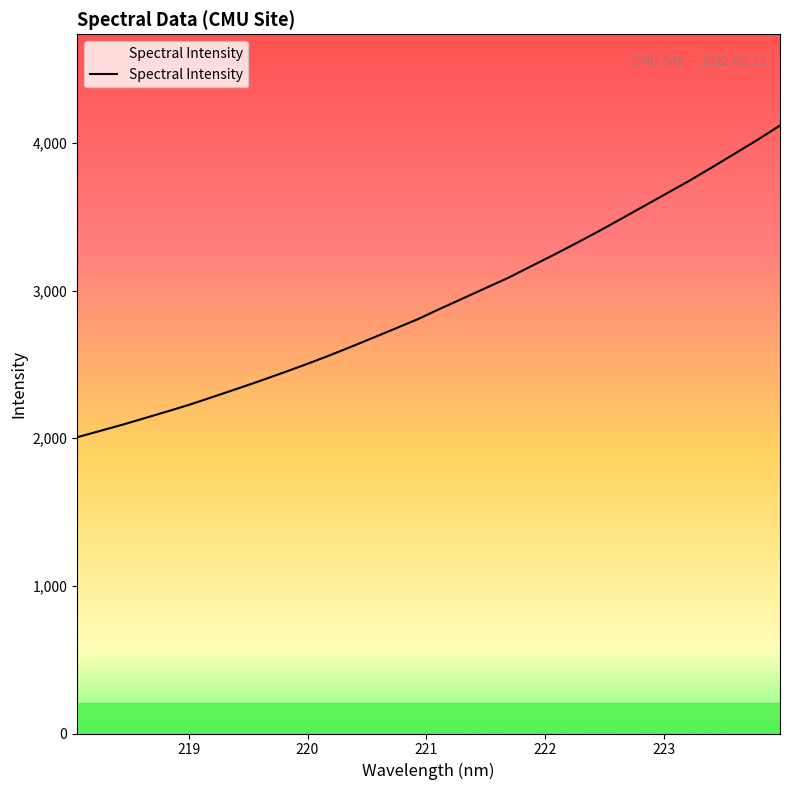

What is the maximum value shown in the chart?

4117.8